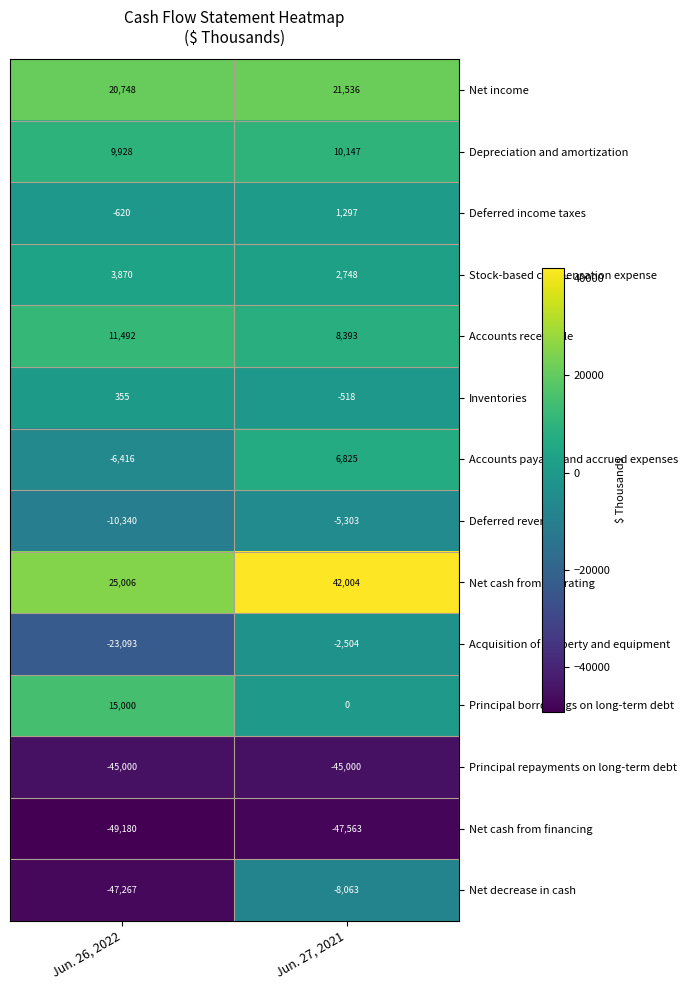

What is the minimum value for Deferred income taxes?

-620